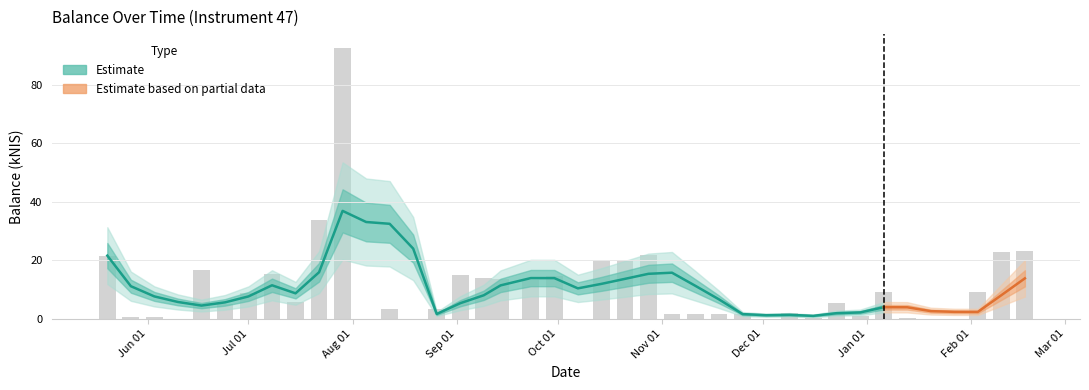

Rank the categories by value from lowest to highest.

2021-08-19, 2022-01-20, 2021-06-10, 2021-08-05, 2021-10-07, 2021-12-02, 2022-01-27, 2022-01-13, 2021-12-16, 2021-06-03, 2021-05-27, 2021-12-30, 2021-11-04, 2021-11-25, 2021-11-11, 2021-11-18, 2021-12-09, 2021-08-12, 2021-08-26, 2021-06-24, 2021-12-23, 2021-07-15, 2021-07-01, 2022-02-03, 2022-01-06, 2021-09-23, 2021-09-14, 2021-09-09, 2021-09-30, 2021-09-02, 2021-07-08, 2021-06-17, 2021-10-14, 2021-10-21, 2021-05-20, 2021-10-28, 2022-02-10, 2022-02-17, 2021-07-22, 2021-07-29